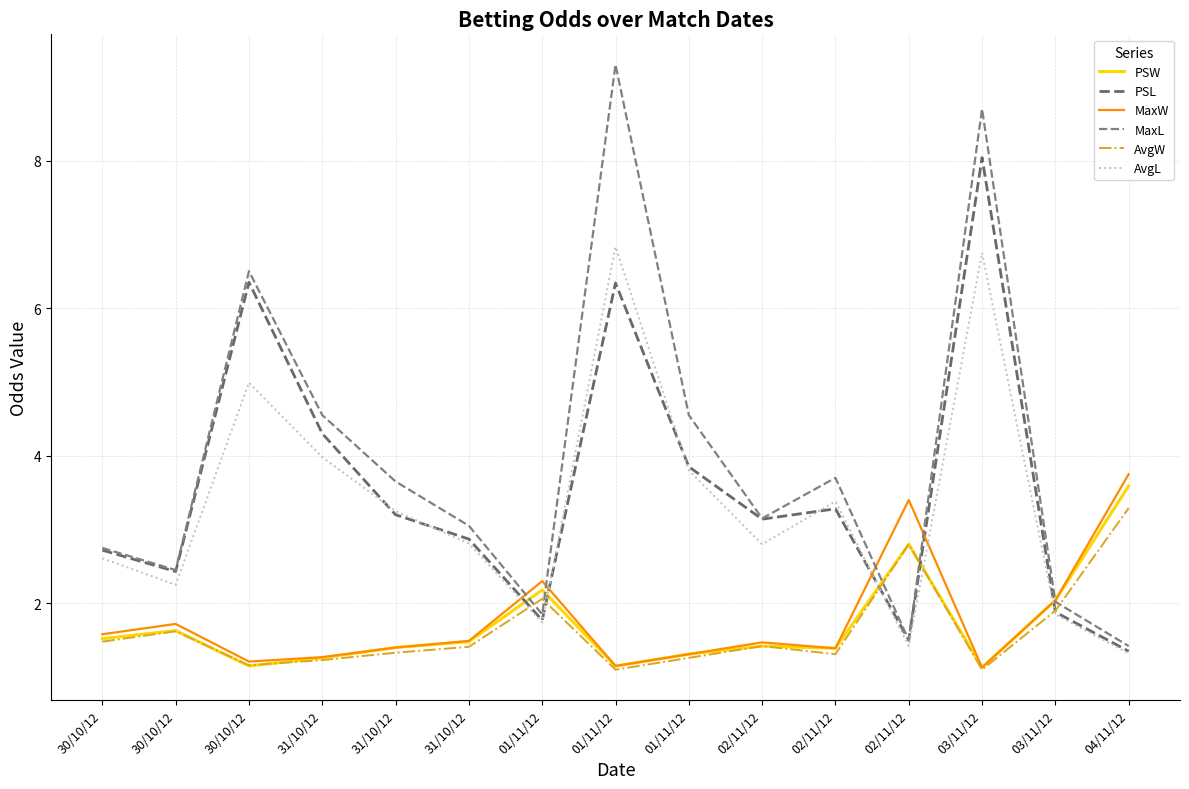

What is the difference between the AvgW values at 02/11/12 and 01/11/12?

0.6